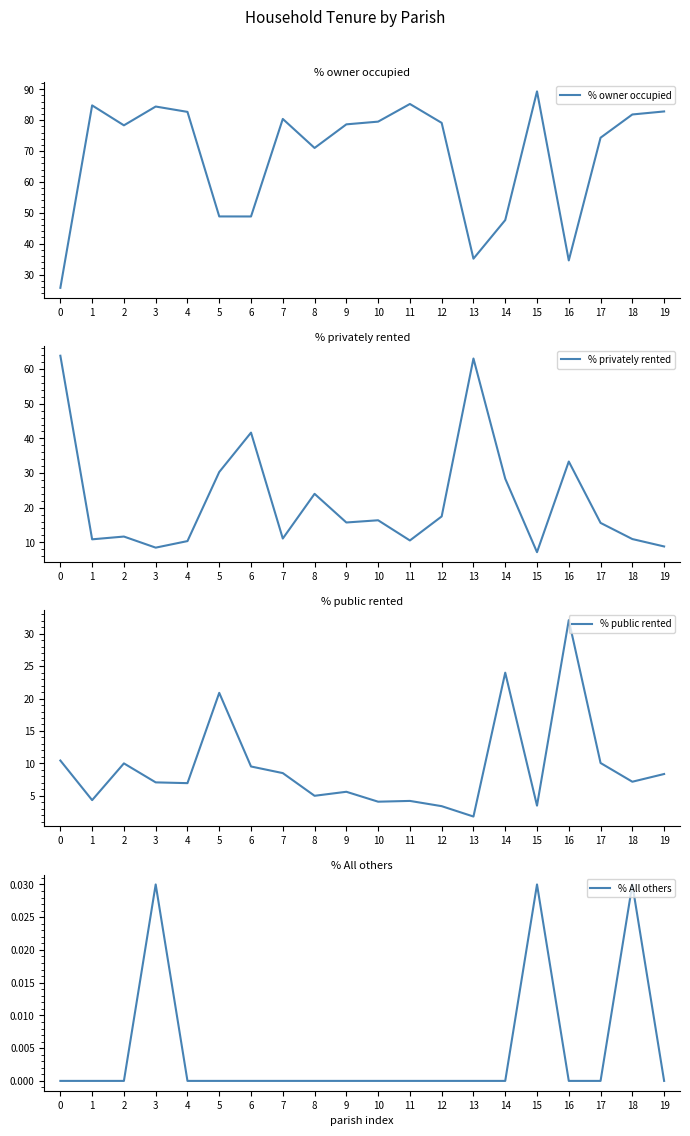

What is the value of the % public rented point at the 16th from the left?

3.5